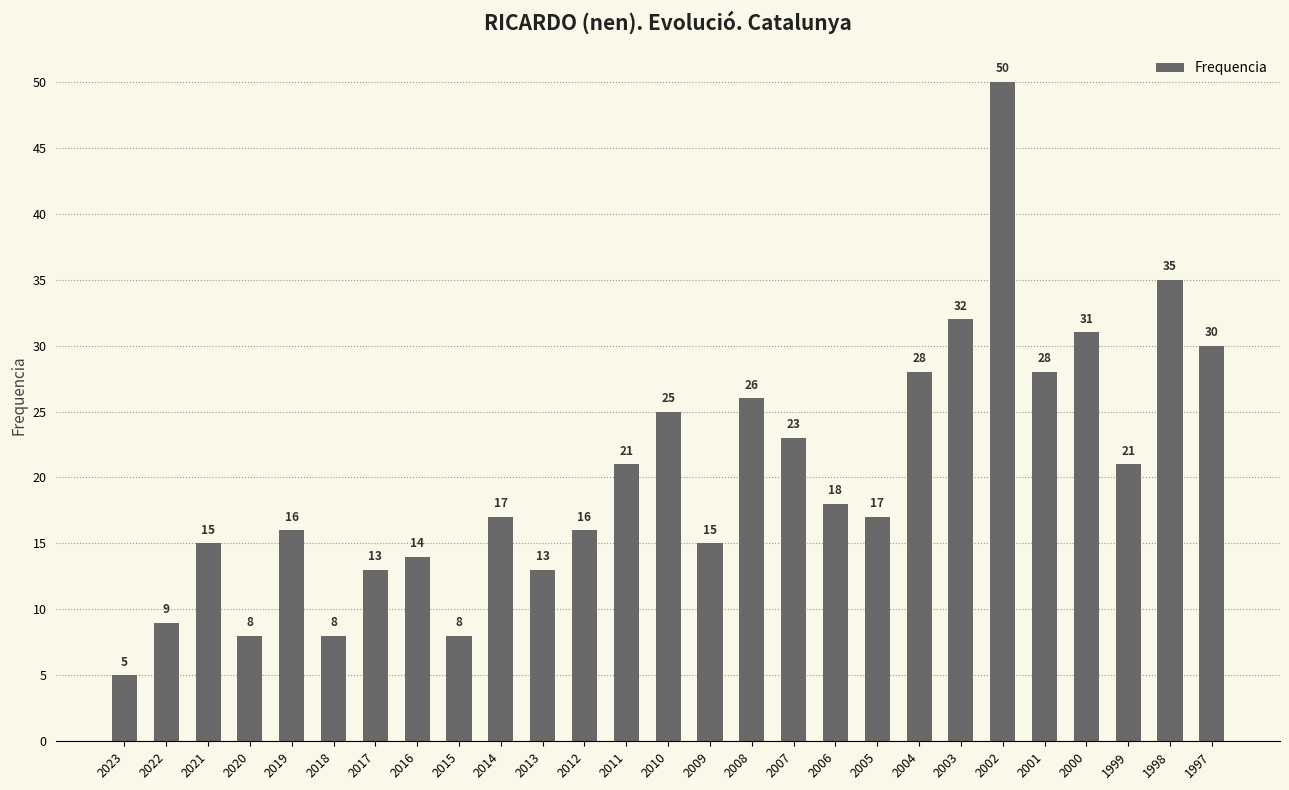

Count the number of data series in this chart.

1